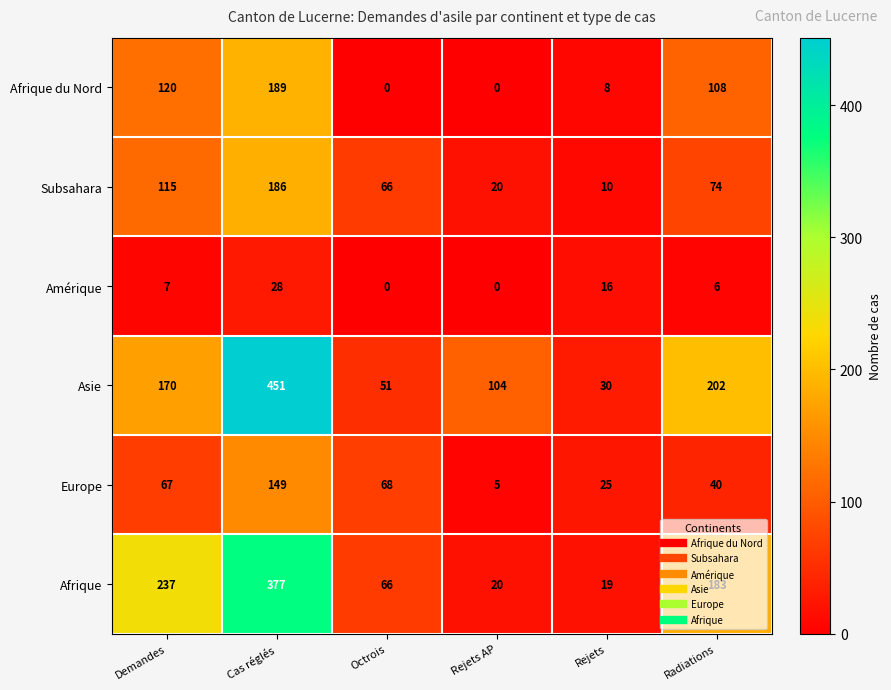

What is the total value across all series at Octrois?

251